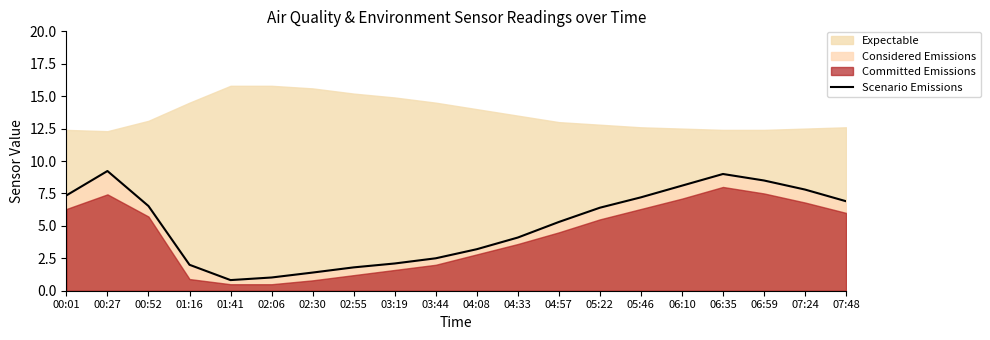

Reading right to left, what are all the values shown in this chart?

6.9	7.8	8.5	9.0	8.1	7.2	6.4	5.3	4.1	3.2	2.5	2.1	1.8	1.4	1.0	0.8	2.0	6.5	9.2	7.3